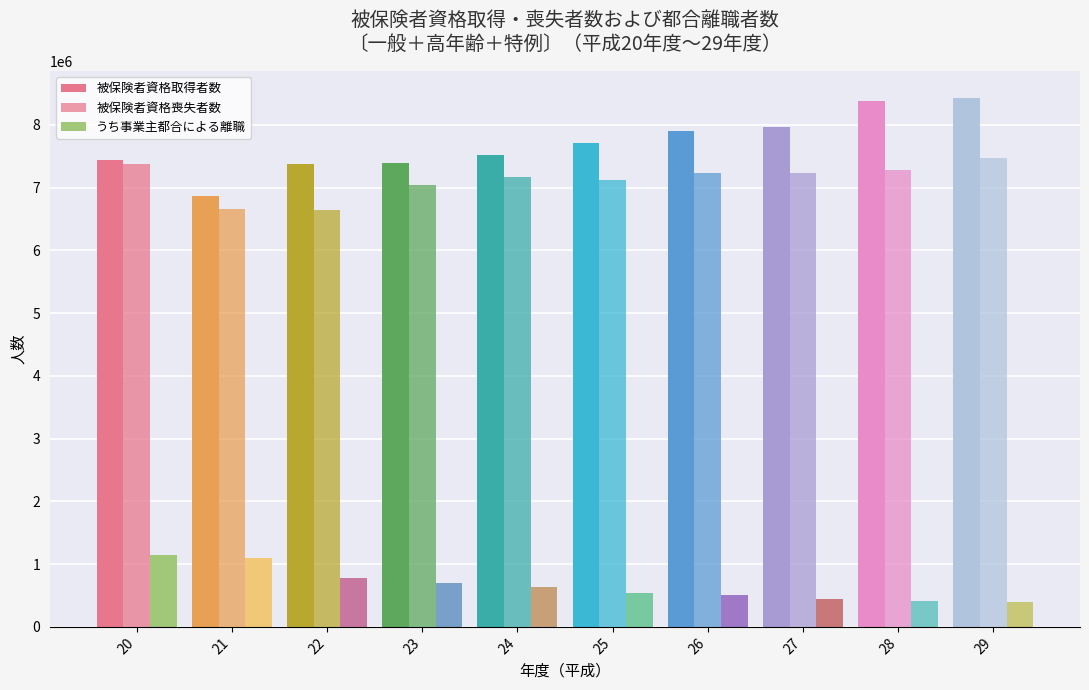

Reading left to right, list all the values displayed in this chart.

被保険者資格取得者数: 20=7438049	21=6864994	22=7380361	23=7393523	24=7518246	25=7708110	26=7896355	27=7958668	28=8379439	29=8435631
被保険者資格喪失者数: 20=7376214	21=6651529	22=6637611	23=7047517	24=7171725	25=7117471	26=7229400	27=7238637	28=7277952	29=7479500
うち事業主都合による離職: 20=1138669	21=1091737	22=771711	23=691340	24=638239	25=538738	26=505139	27=451882	28=414507	29=389974